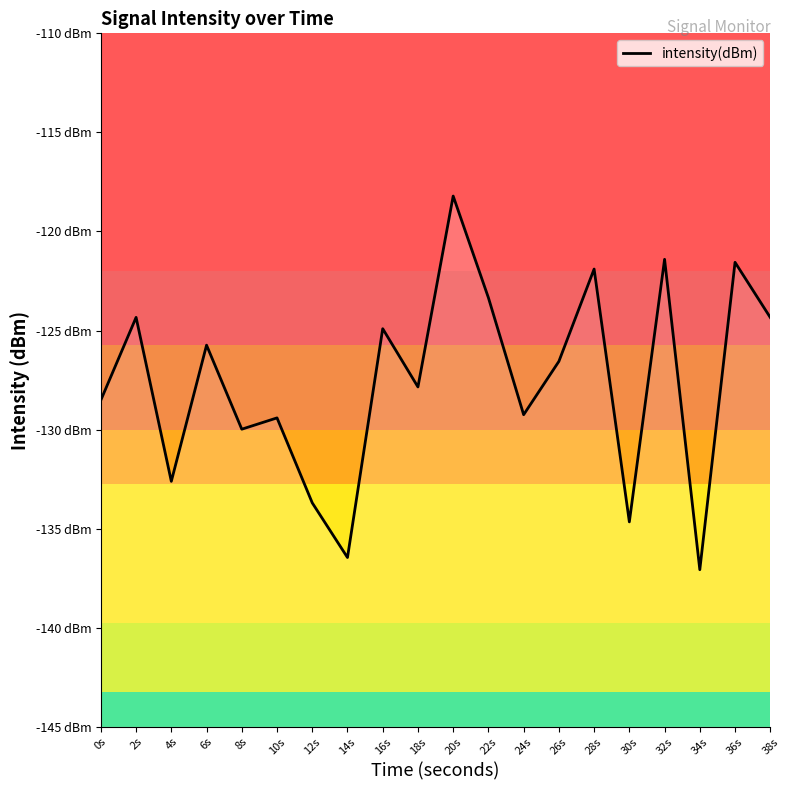

Reading left to right, list all the values displayed in this chart.

-128.5	-124.3	-132.6	-125.7	-130.0	-129.4	-133.7	-136.5	-124.9	-127.8	-118.2	-123.3	-129.2	-126.6	-121.9	-134.7	-121.4	-137.1	-121.6	-124.3